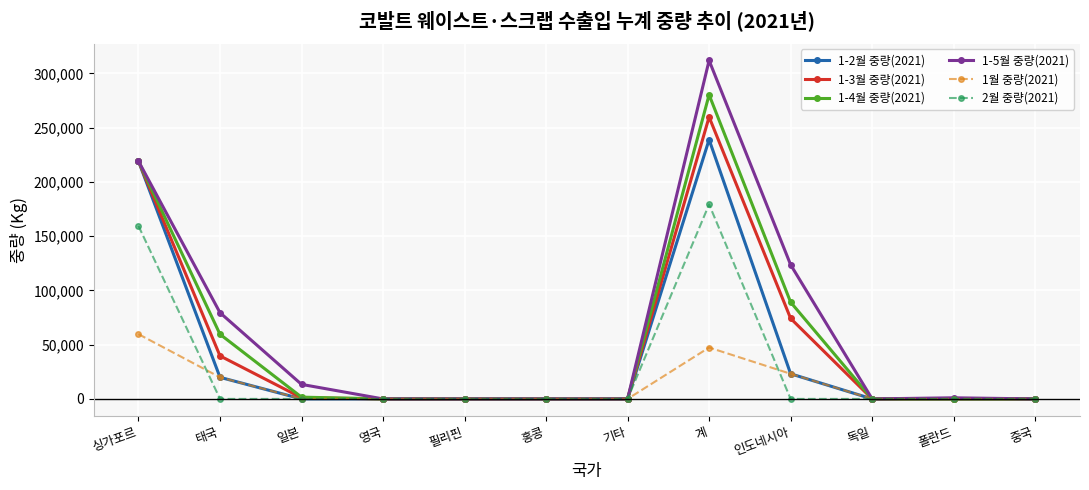

Is it true that 1-4월 중량(2021) equals 151331 at 필리핀?

False